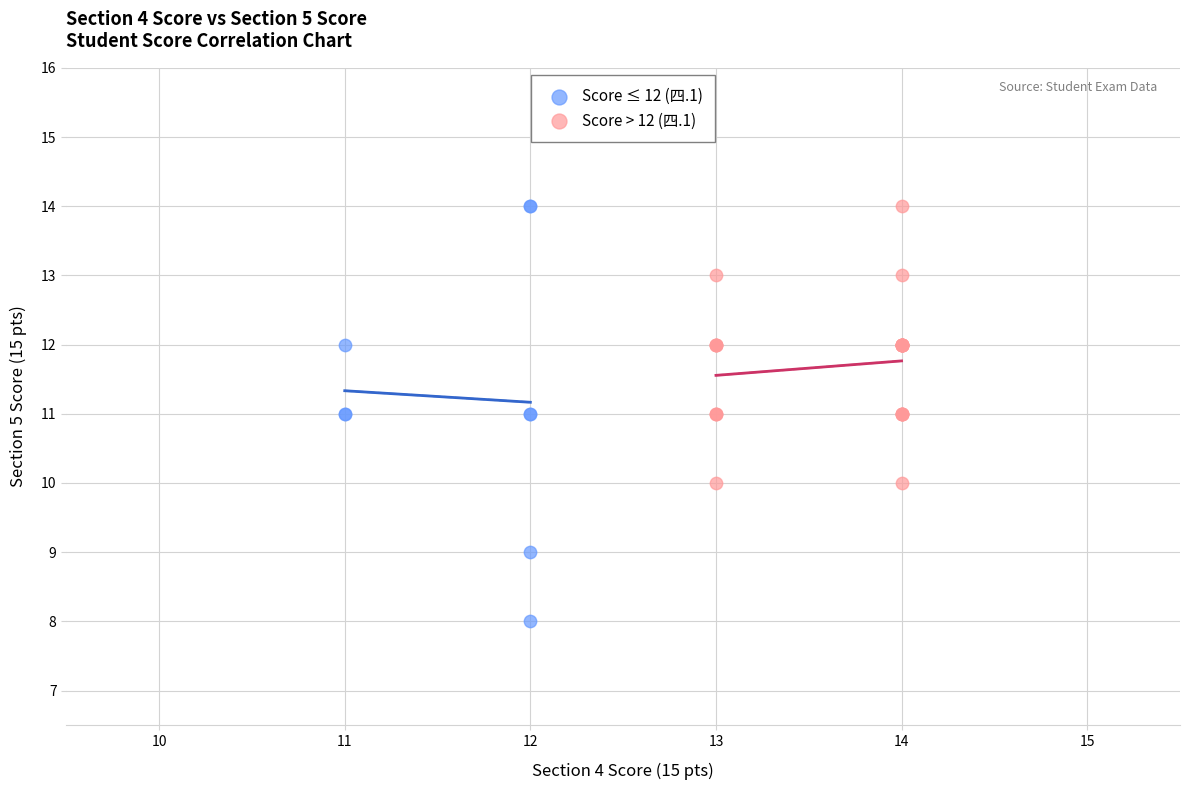

Which series has the largest Y range (max minus min)?

Score ≤ 12 (四.1)